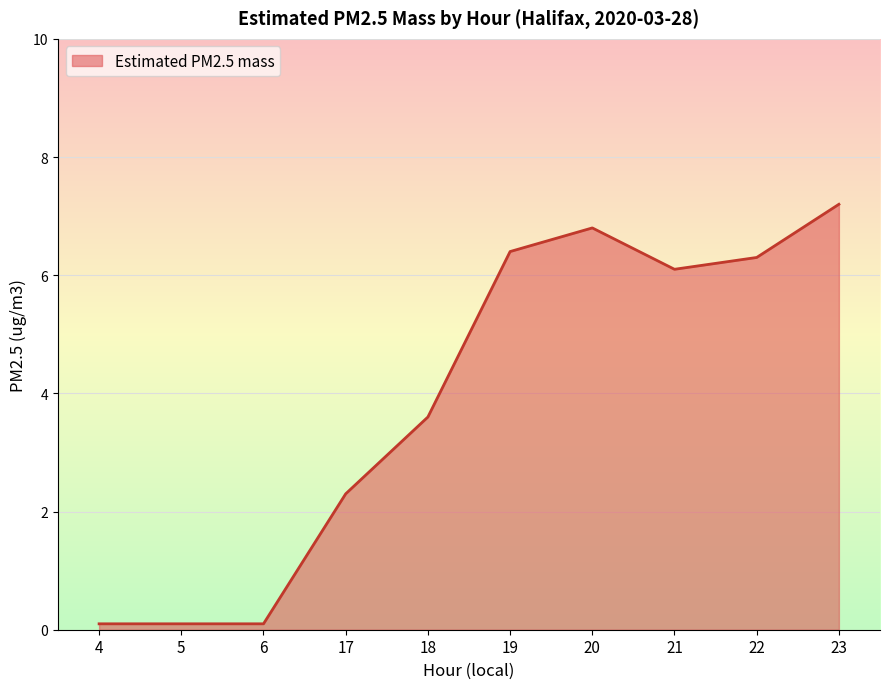

Reading left to right, transcribe all the data shown in this chart.

4=0.1	5=0.1	6=0.1	17=2.3	18=3.6	19=6.4	20=6.8	21=6.1	22=6.3	23=7.2